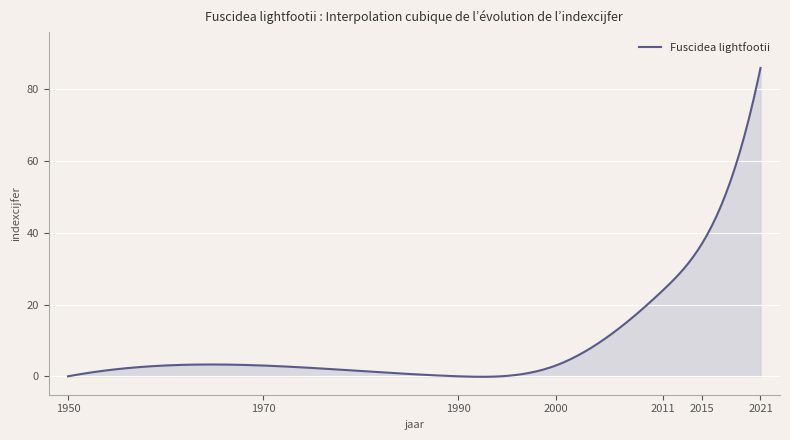

What is the maximum value shown in the chart?

86.0